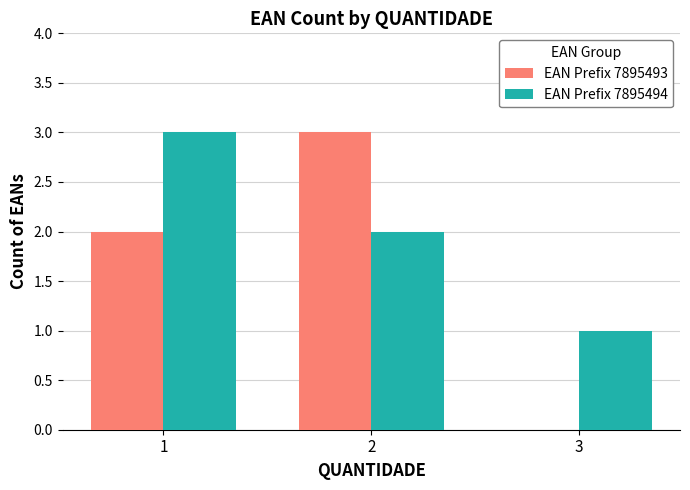

What is the total value across all series at 3?

1